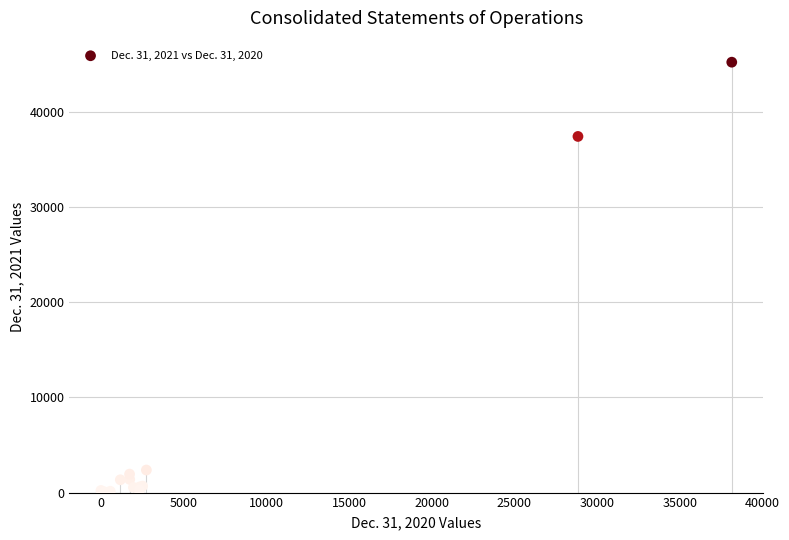

What Y value in the scatter plot is closest to 22657?

37422